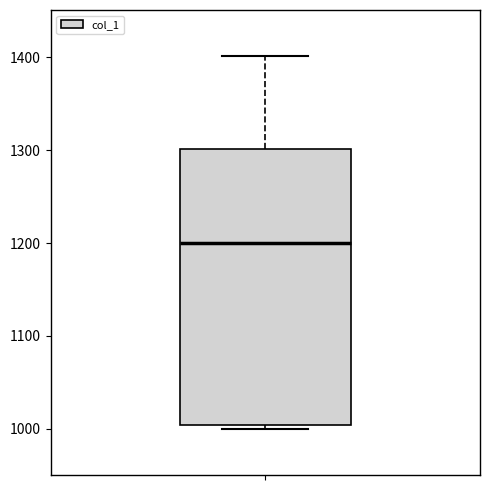

Read this box plot against the y-axis: the position of the median line, the range covered by the box, and the ends of both whiskers. The values are not printed on the chart, so give them approximately, as read against the axis.

median 1200, box 1000 to 1300, whiskers 1000 (just below the box's lower edge) to 1400